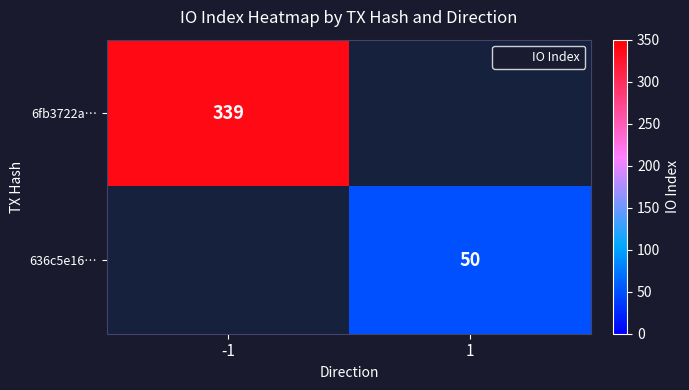

Which label corresponds to the smallest value in the chart?

1